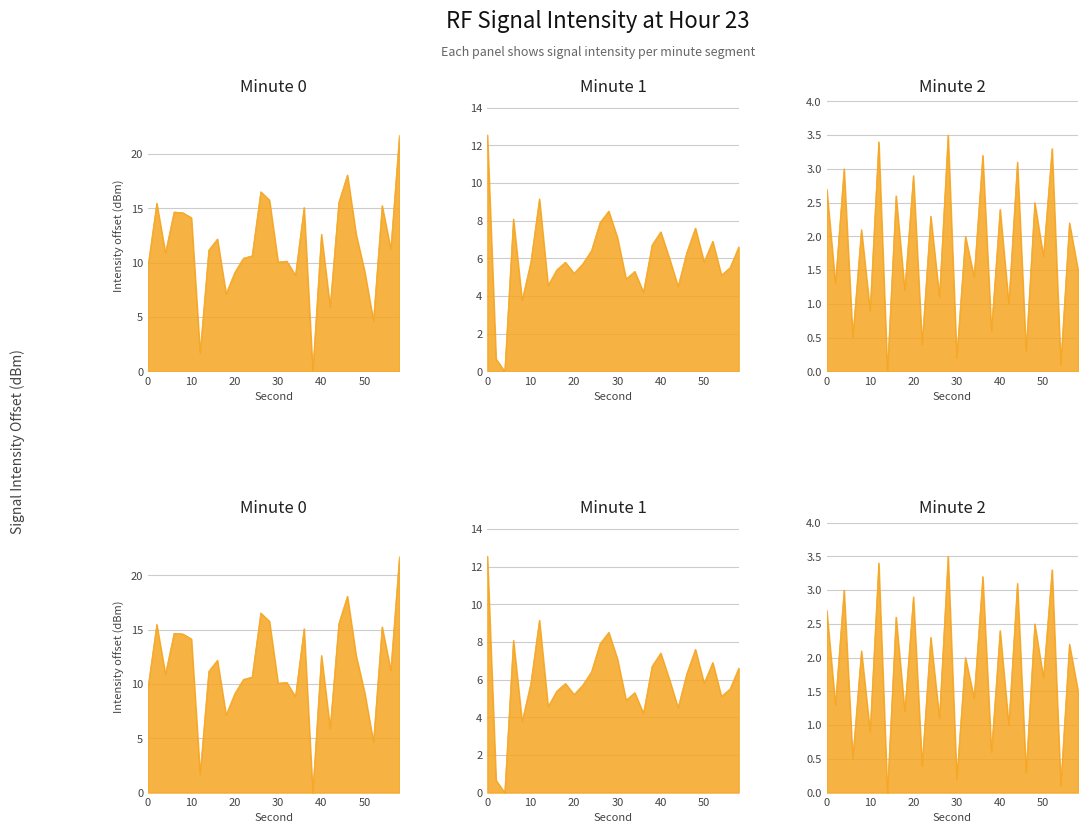

At which category does minute=0 reach its first local valley?

4